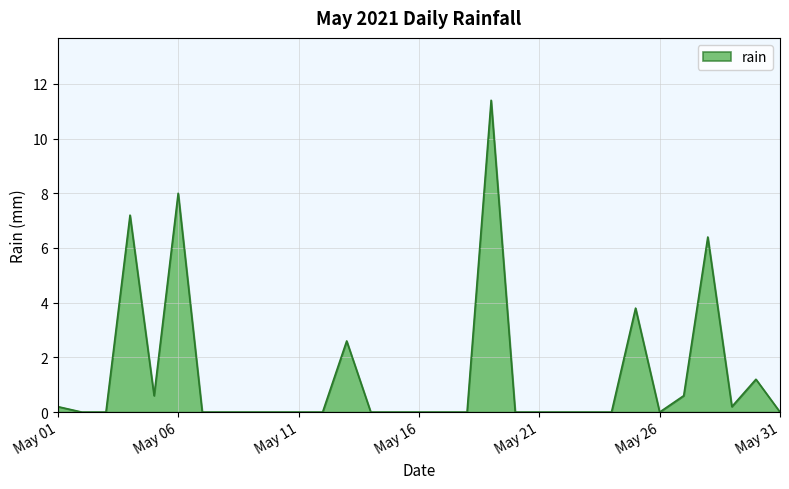

What is the difference between the maximum and minimum values?

11.4